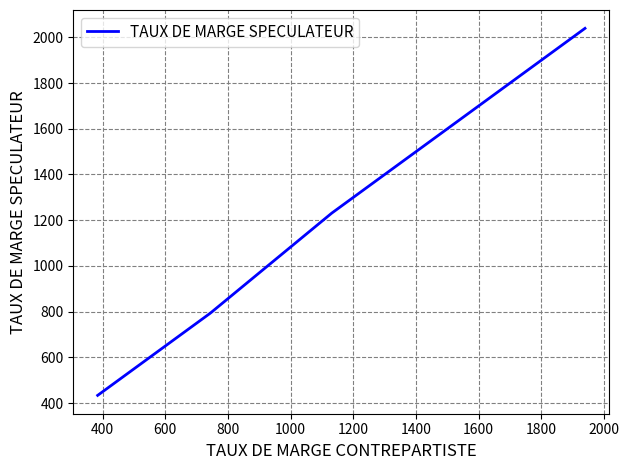

Reading left to right, transcribe all the data shown in this chart.

434	793	1231	1846	2039